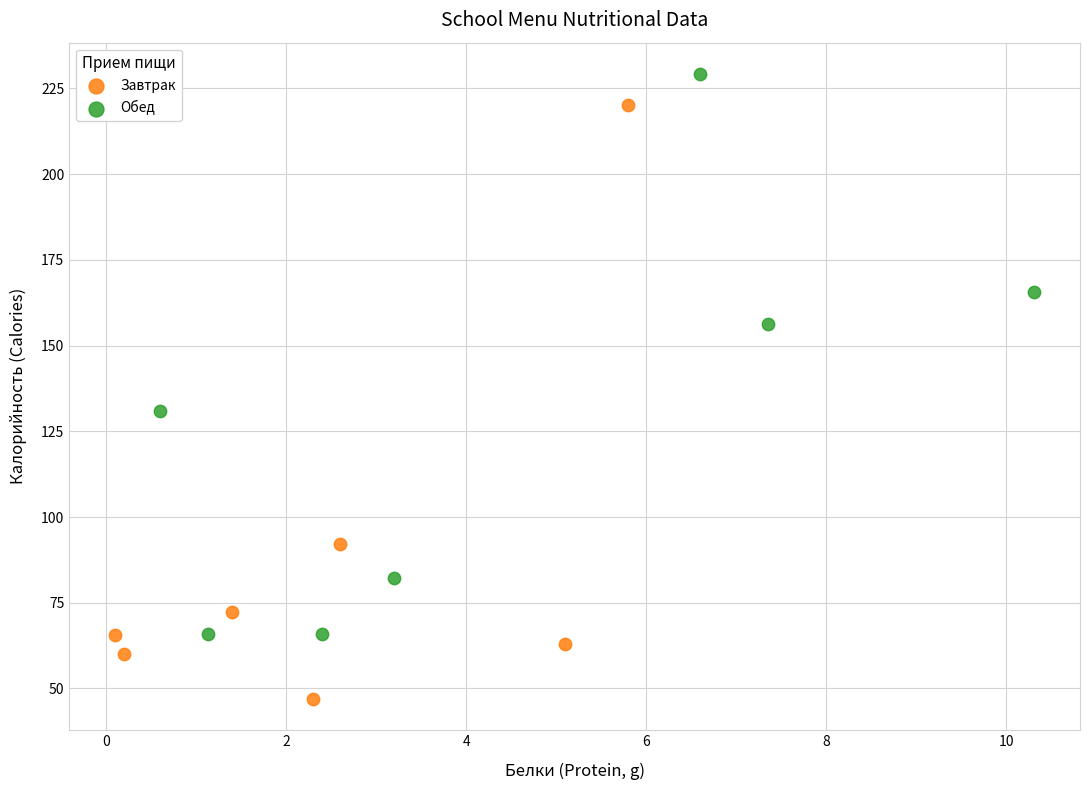

Which series contains the highest Y value?

Обед